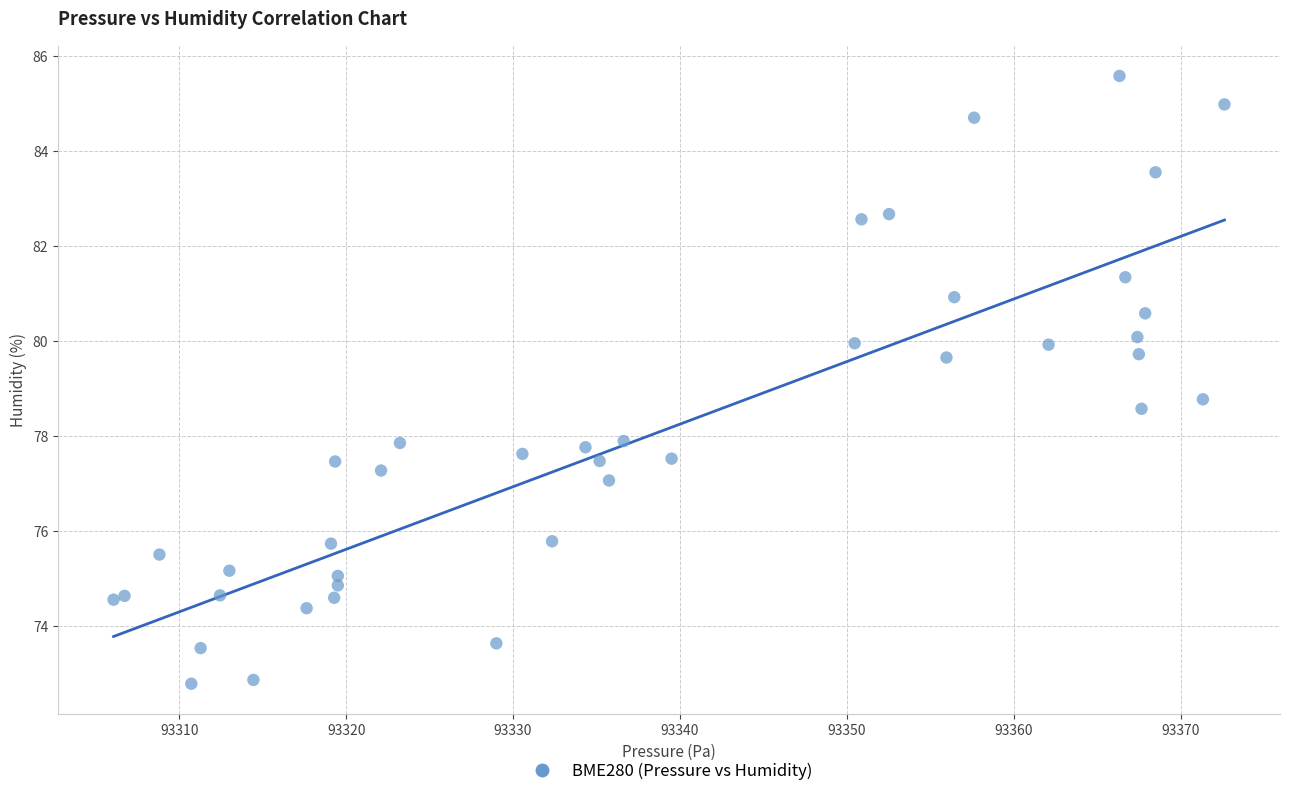

What Y value in the scatter plot is closest to 79?

78.8